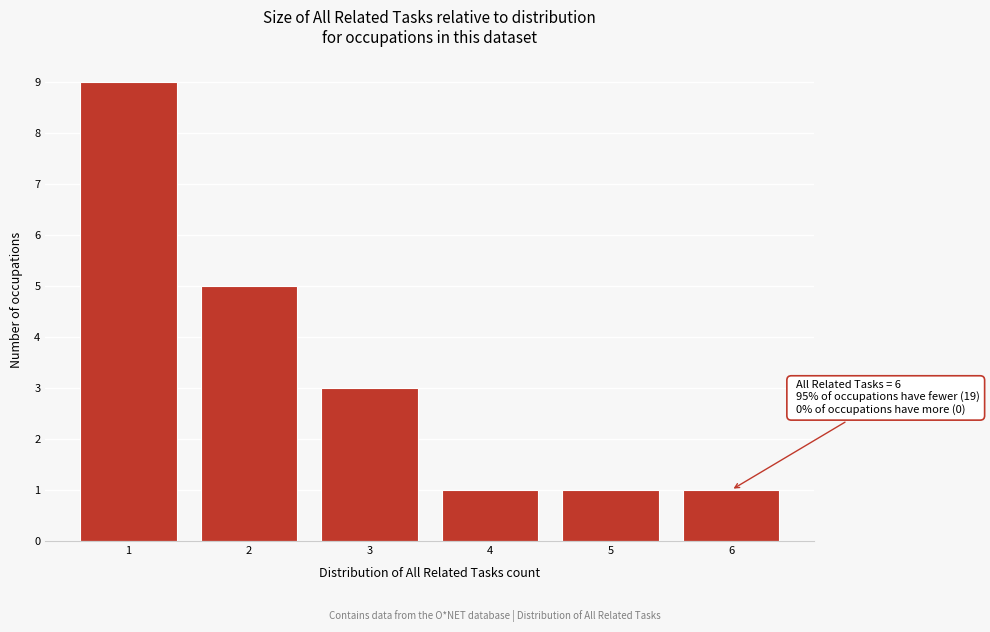

Reading left to right, what are all the values shown in this chart?

9	5	3	1	1	1